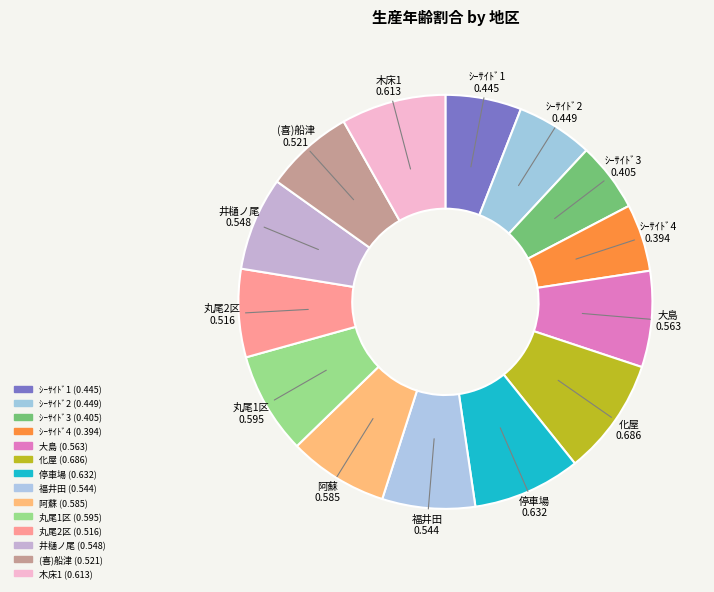

Count the number of slices in the pie.

14